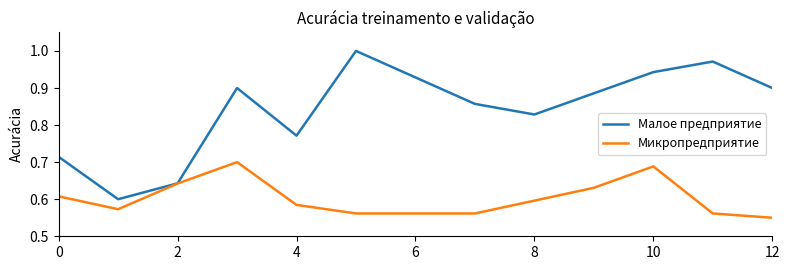

Which series has the largest range (max minus min)?

Малое предприятие